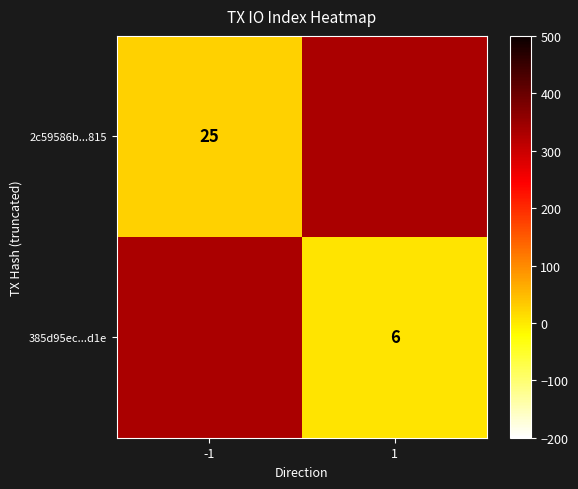

At how many categories does at least one series exceed 11?

1